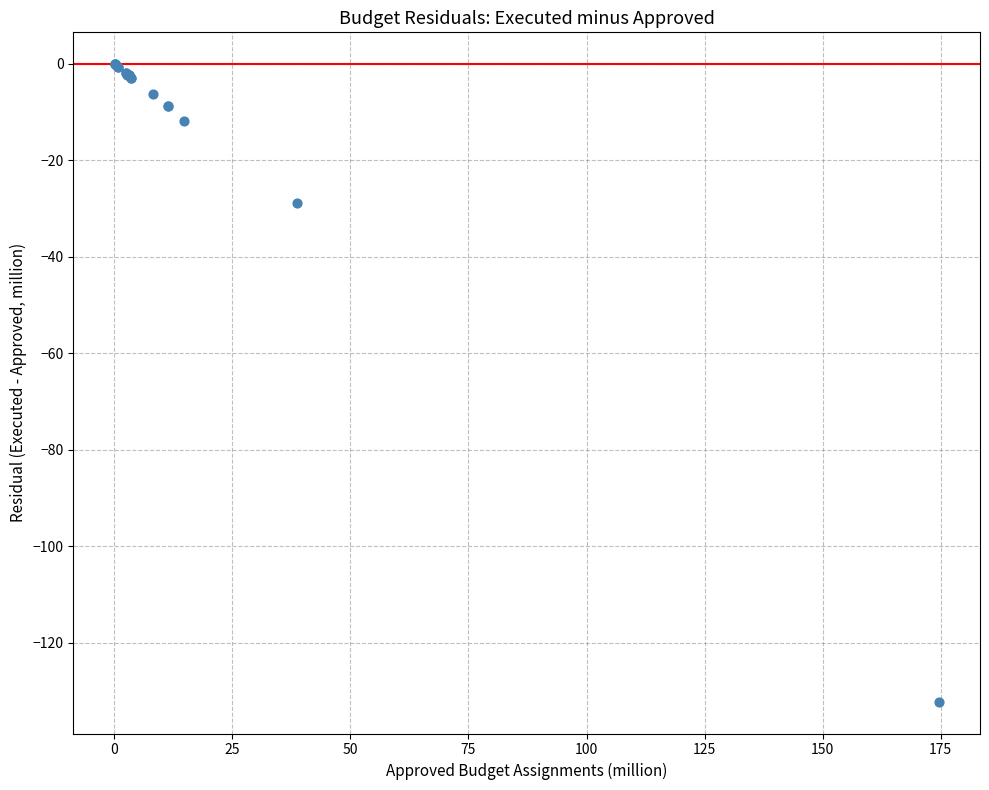

What Y value in the scatter plot is closest to -66?

-28.8